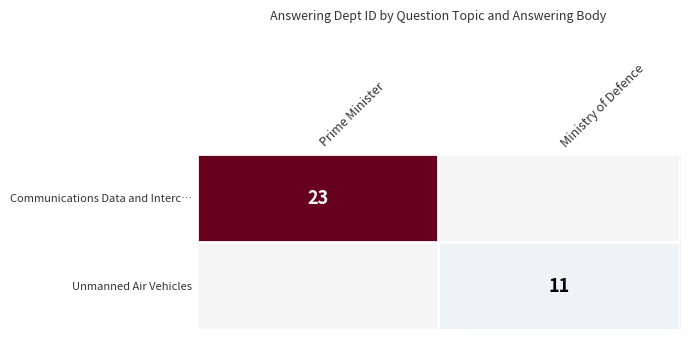

Is it true that Communications Data and Interc… equals 23 at Prime Minister?

True